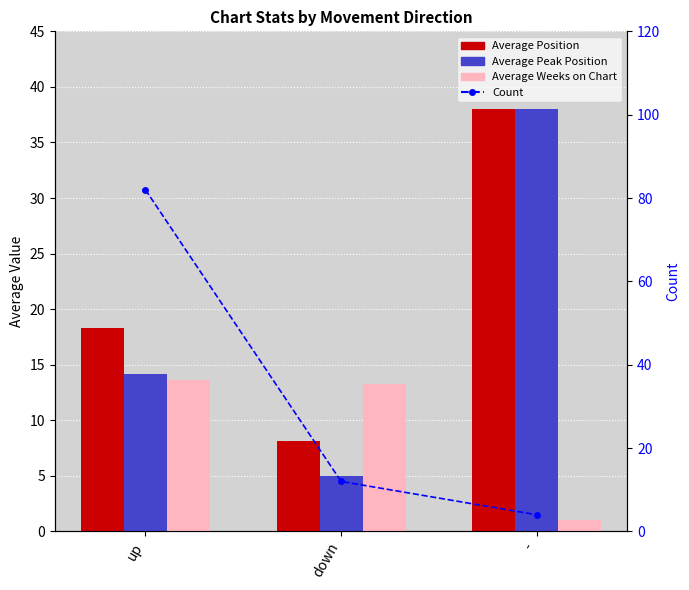

Where does the Count series first go above 12?

up